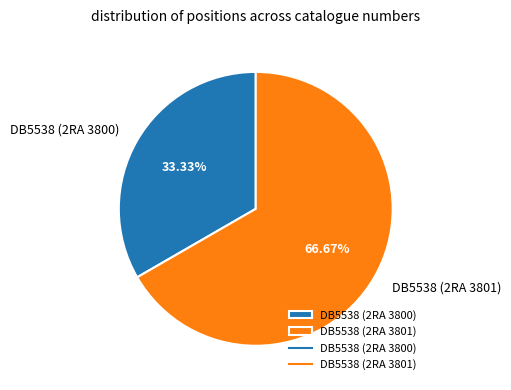

Between DB5538 (2RA 3800) and DB5538 (2RA 3801), which is larger?

DB5538 (2RA 3801)